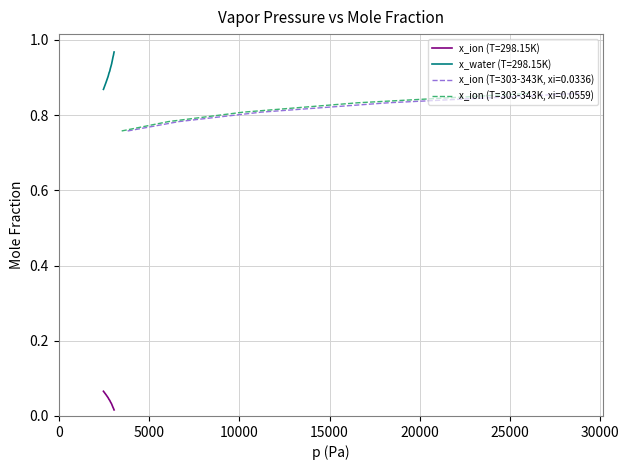

The value of x_ion (T=298.15K) at 10 is 0.0. True or false?

False